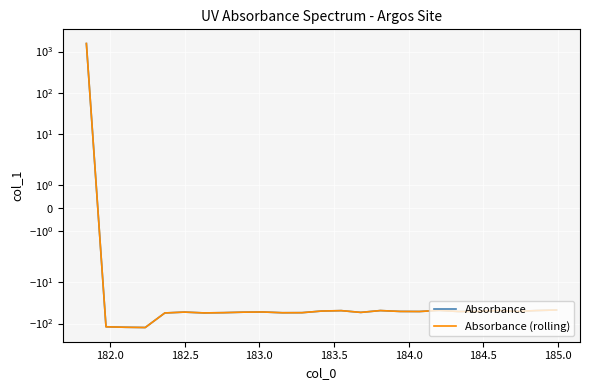

True or false: Absorbance (rolling) and Absorbance cross at least once.

False